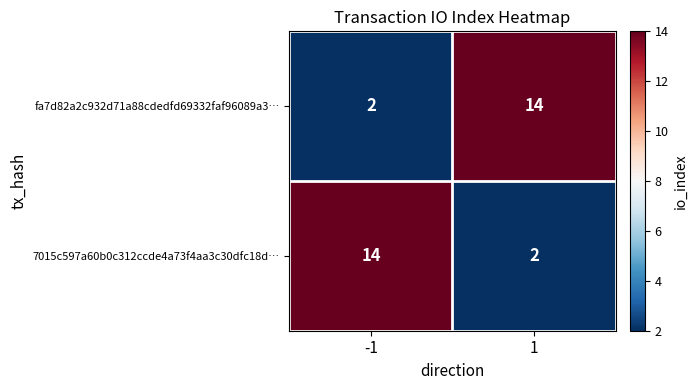

Rank the series at -1 from lowest to highest value.

fa7d82a2c932d71a88cdedfd69332faf96089a3…, 7015c597a60b0c312ccde4a73f4aa3c30dfc18d…